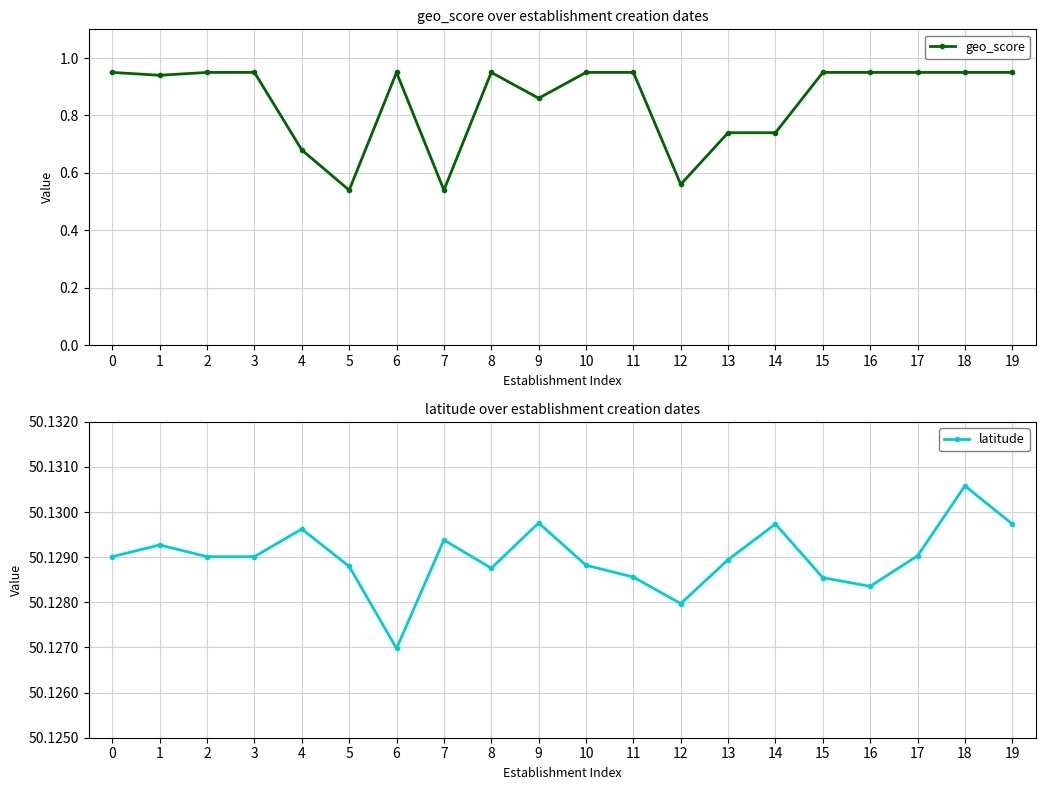

How many lines are shown in the chart?

2